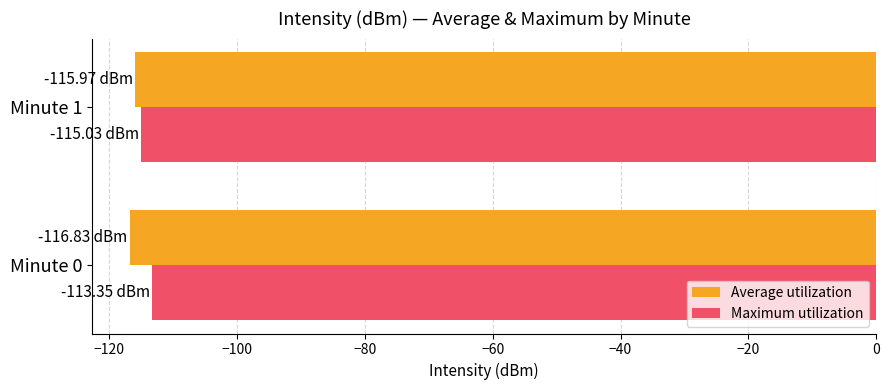

What is the maximum value for Maximum utilization?

-113.4